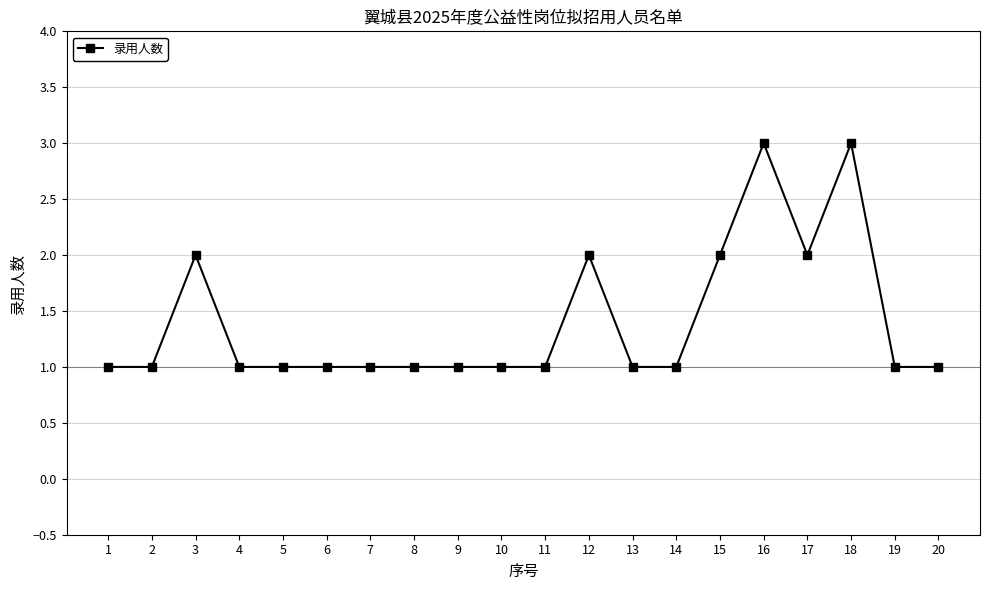

Where is the first local maximum?

3